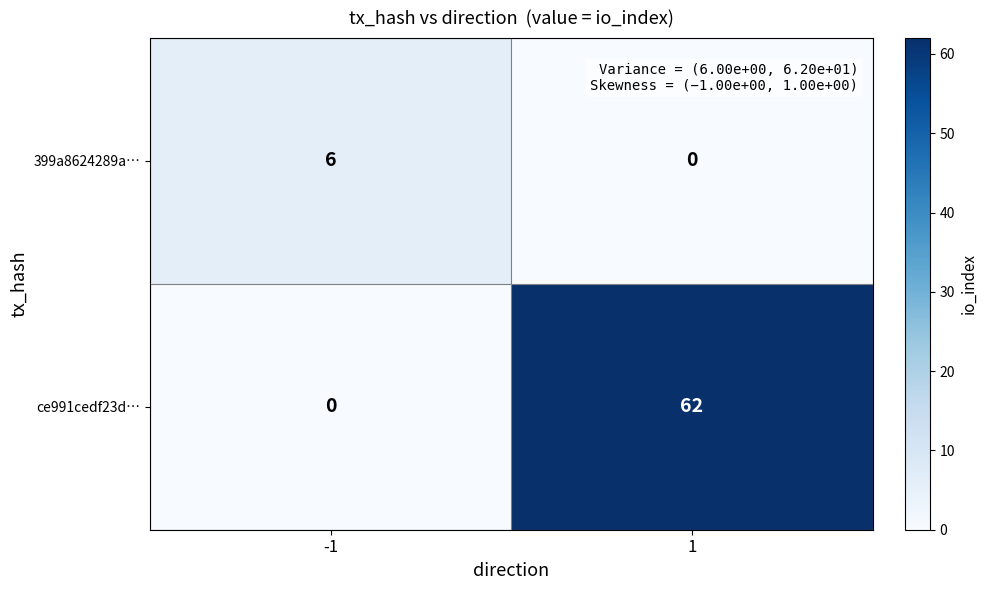

What is the sum of all 399a8624289a… values?

6